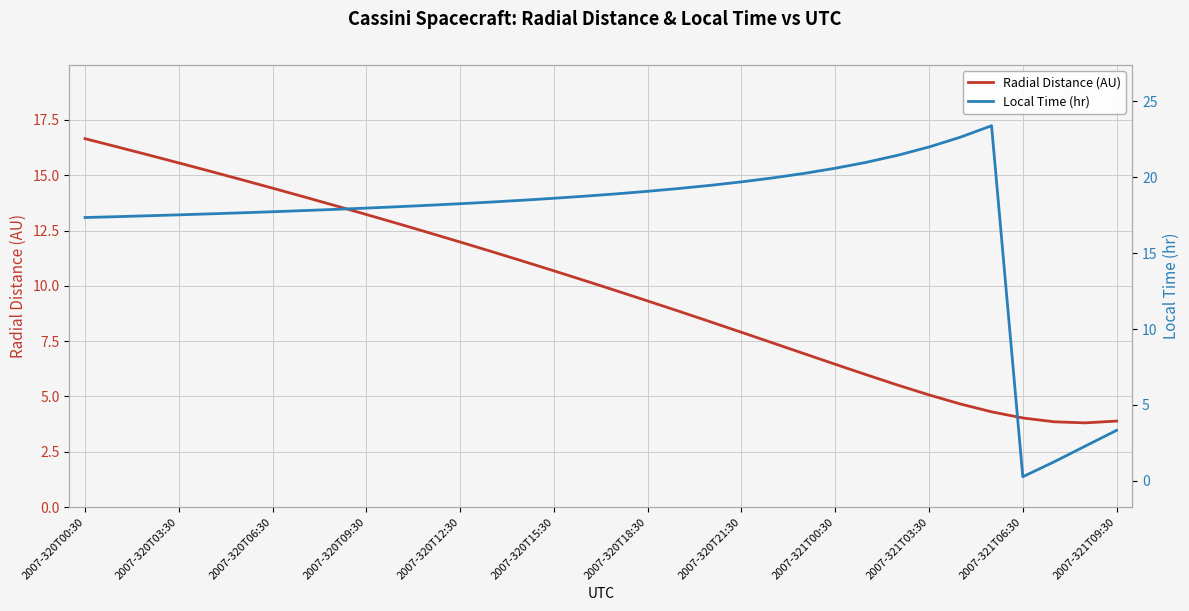

What is the sum of all Radial Distance (AU) values?

336.6